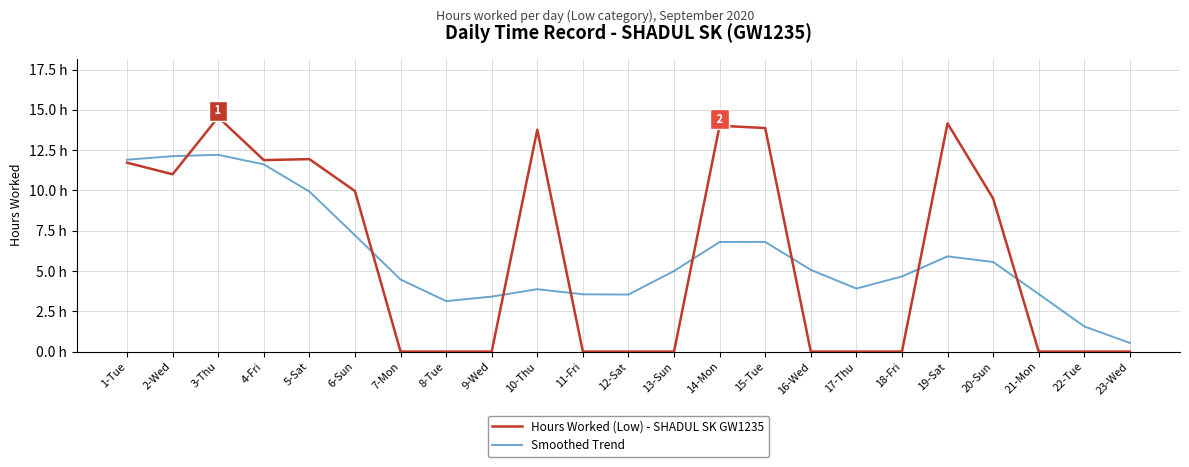

True or false: Smoothed Trend and Hours Worked (Low) - SHADUL SK GW1235 intersect in this chart.

True